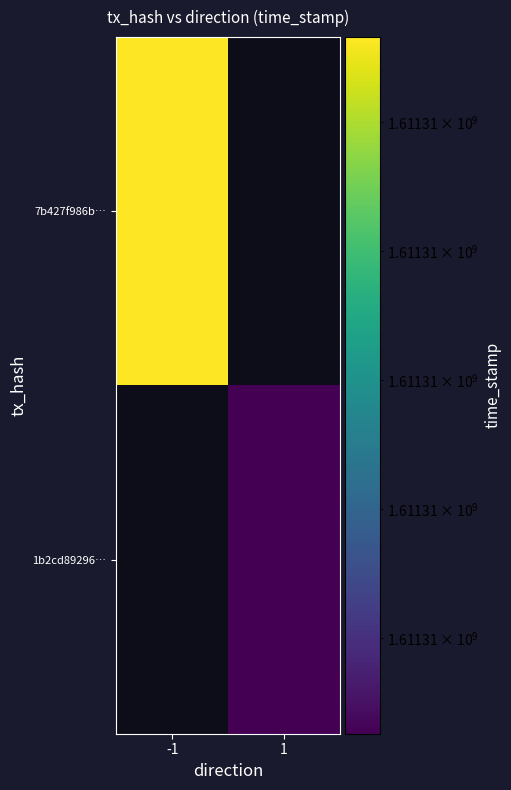

Reading left to right, transcribe all the data shown in this chart.

7b427f986b2e89b54db35cb8a8626ffe0640da5: 1611306966	0
1b2cd89296a581c02f366e747d6cb73d05f4e12: 0	1611306426